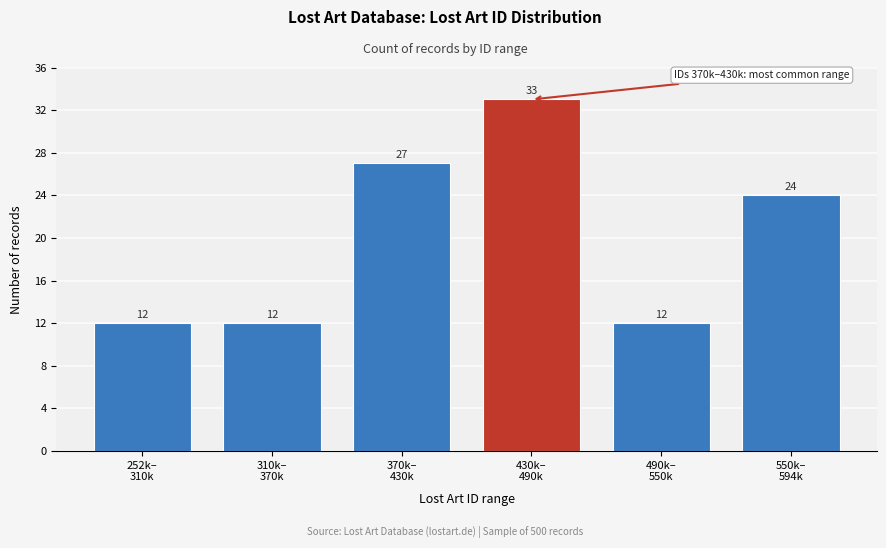

Reading left to right, what are all the values shown in this chart?

12	12	27	33	12	24